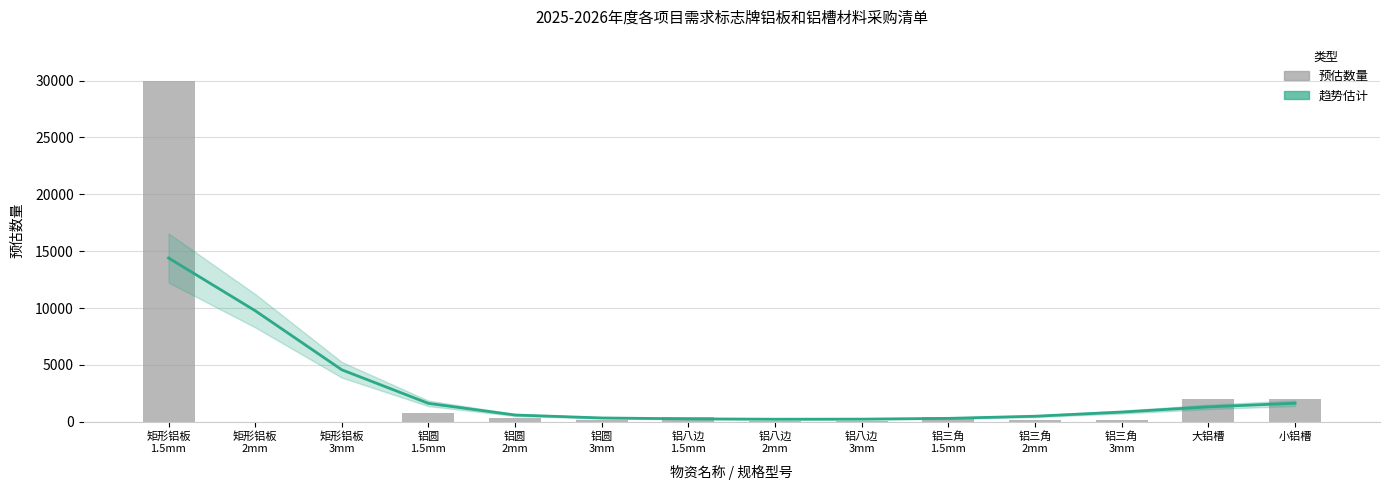

What is the difference between the maximum and second lowest values in the 预估数量 series?

30000.0